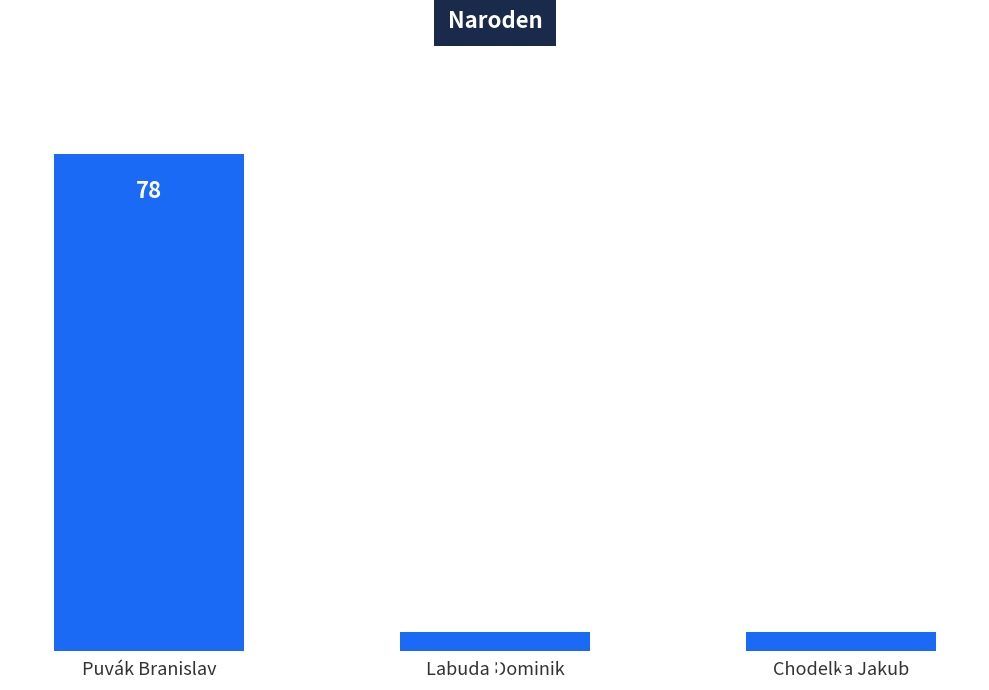

What is the value of the 3rd bar from the left?

3